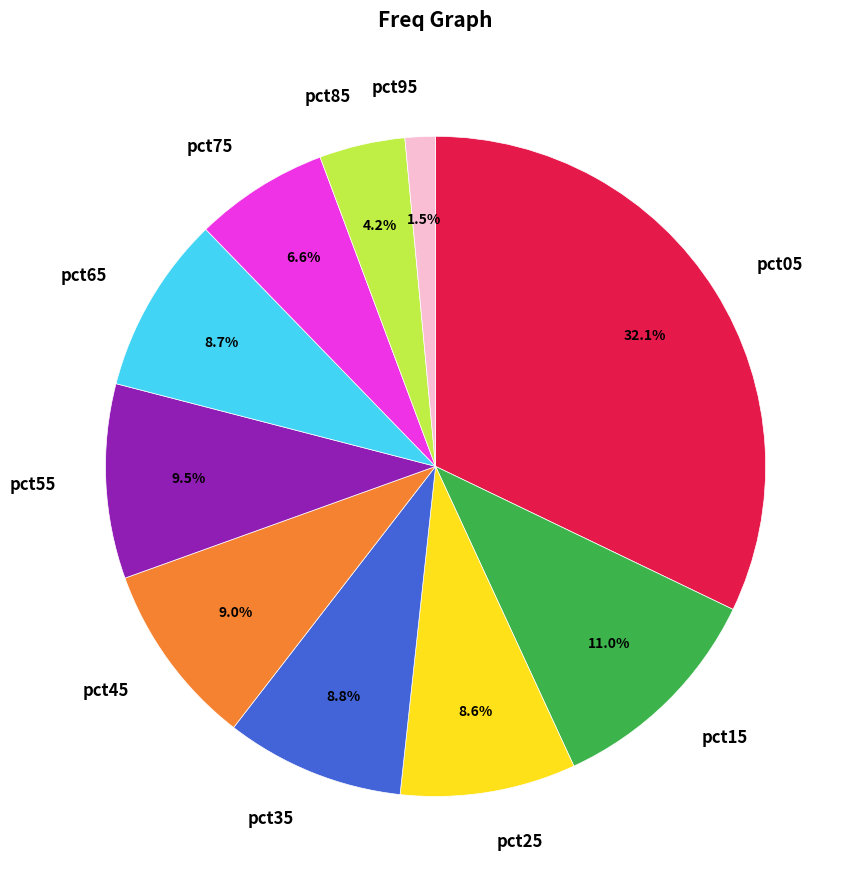

Is there a majority slice in this chart?

No